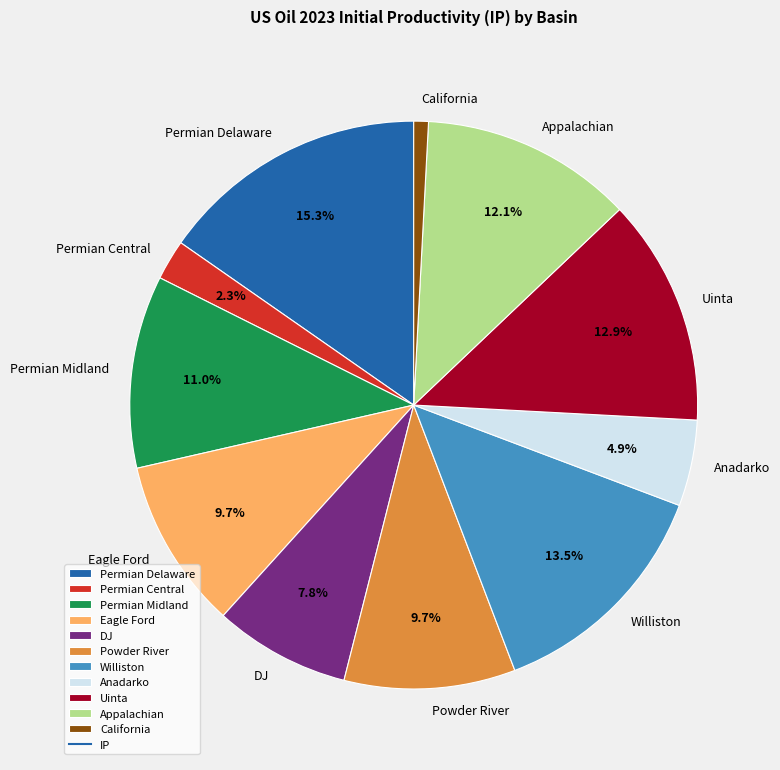

To the nearest percent, what percentage of the pie is Powder River?

10%